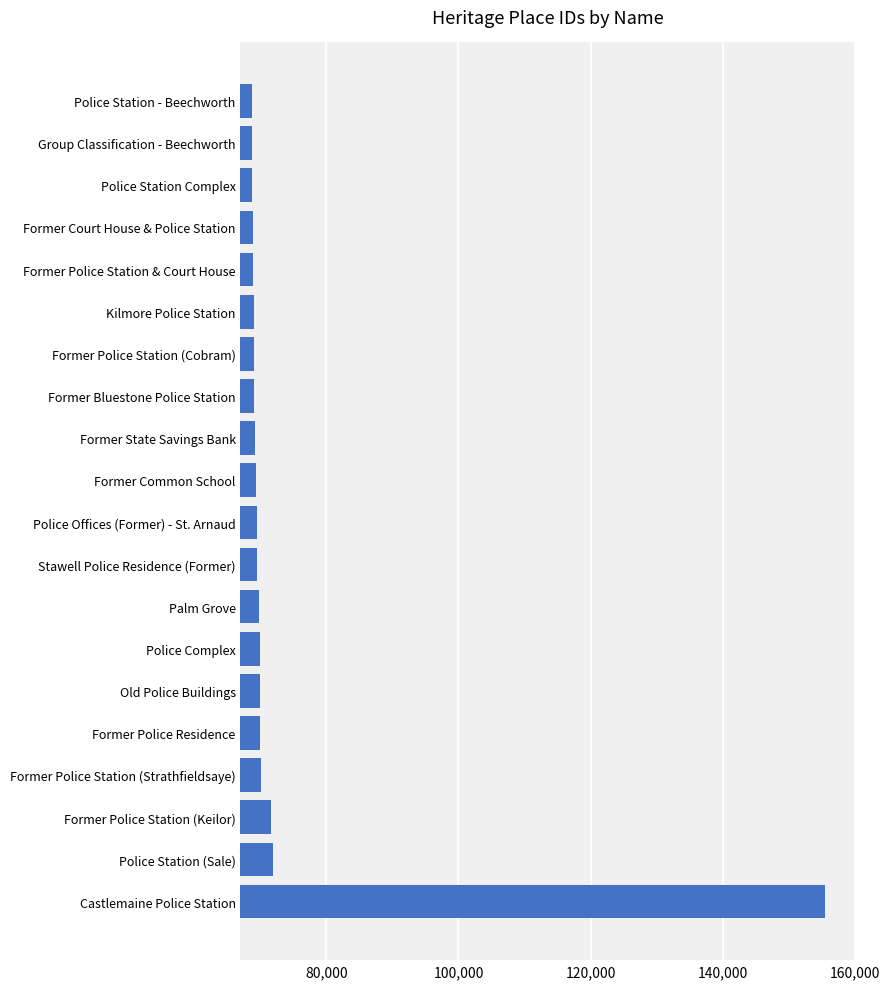

What is the sum of all values?

1477273